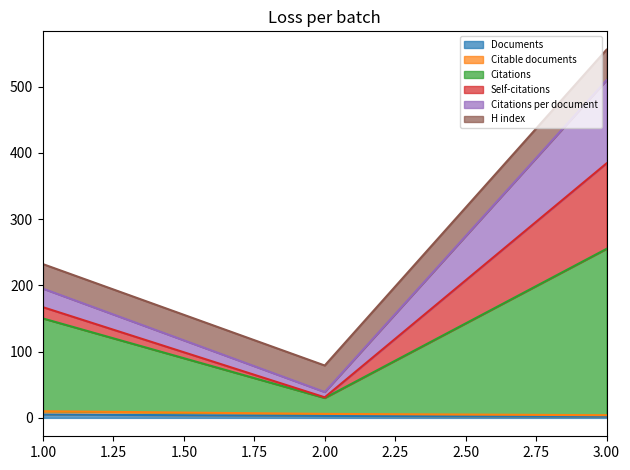

Which category has the highest value across all series?

3